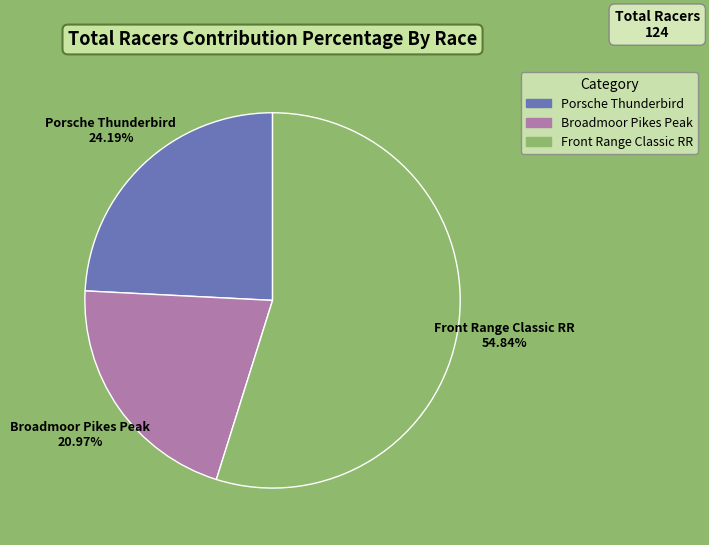

Rank the categories by value from lowest to highest.

Broadmoor Pikes Peak, Porsche Thunderbird, Front Range Classic RR